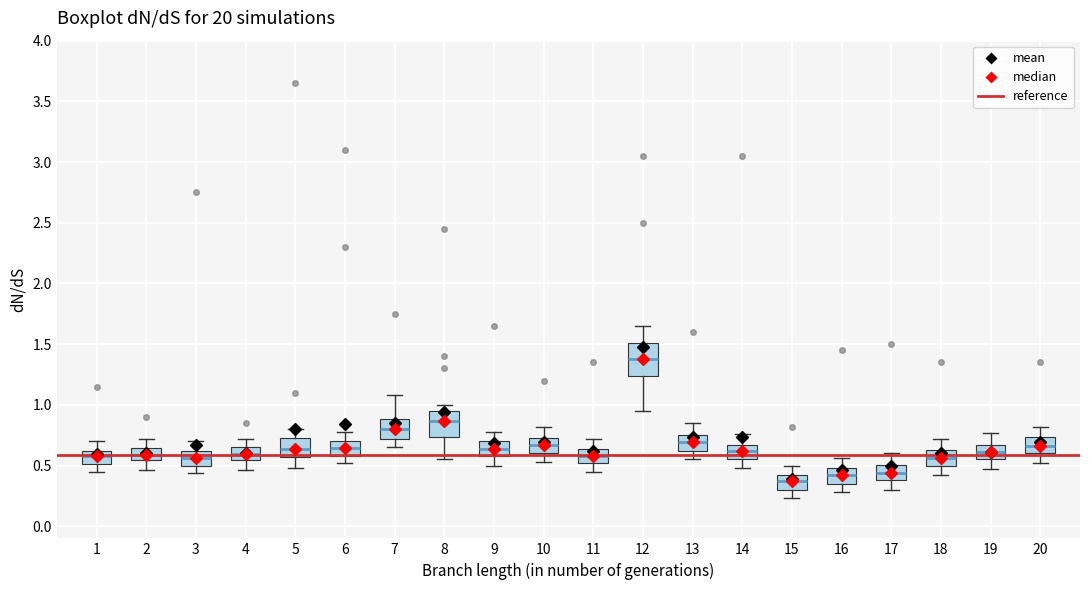

Reading left to right, transcribe this box plot: for each box, give where its median line is, the range the box spans, and where its two whiskers end, as read against the y-axis. The values are not printed on the chart, so give them approximately, as read against the axis.

1: median 0.60 (inside the box), box 0.50 to 0.60, whiskers 0.45 to 0.70
2: median 0.60, box 0.55 to 0.65, whiskers 0.45 to 0.70
3: median 0.55, box 0.50 to 0.60, whiskers 0.45 to 0.70
4: median 0.60, box 0.55 to 0.65, whiskers 0.45 to 0.70
5: median 0.65, box 0.55 to 0.75, whiskers 0.50 to 0.80
6: median 0.65, box 0.60 to 0.70, whiskers 0.50 to 0.80
7: median 0.80, box 0.70 to 0.90, whiskers 0.65 to 1.10
8: median 0.85, box 0.75 to 0.95, whiskers 0.55 to 1.00
9: median 0.65, box 0.60 to 0.70, whiskers 0.50 to 0.80
10: median 0.65, box 0.60 to 0.75, whiskers 0.55 to 0.80
11: median 0.60, box 0.50 to 0.65, whiskers 0.45 to 0.70
12: median 1.40, box 1.25 to 1.50, whiskers 0.95 to 1.65
13: median 0.70, box 0.60 to 0.75, whiskers 0.55 to 0.85
14: median 0.60, box 0.55 to 0.65, whiskers 0.50 to 0.75
15: median 0.35, box 0.30 to 0.45, whiskers 0.25 to 0.50
16: median 0.40, box 0.35 to 0.50, whiskers 0.30 to 0.55
17: median 0.45, box 0.40 to 0.50, whiskers 0.30 to 0.60
18: median 0.55, box 0.50 to 0.65, whiskers 0.40 to 0.70
19: median 0.60, box 0.55 to 0.65, whiskers 0.45 to 0.75
20: median 0.65, box 0.60 to 0.75, whiskers 0.50 to 0.80